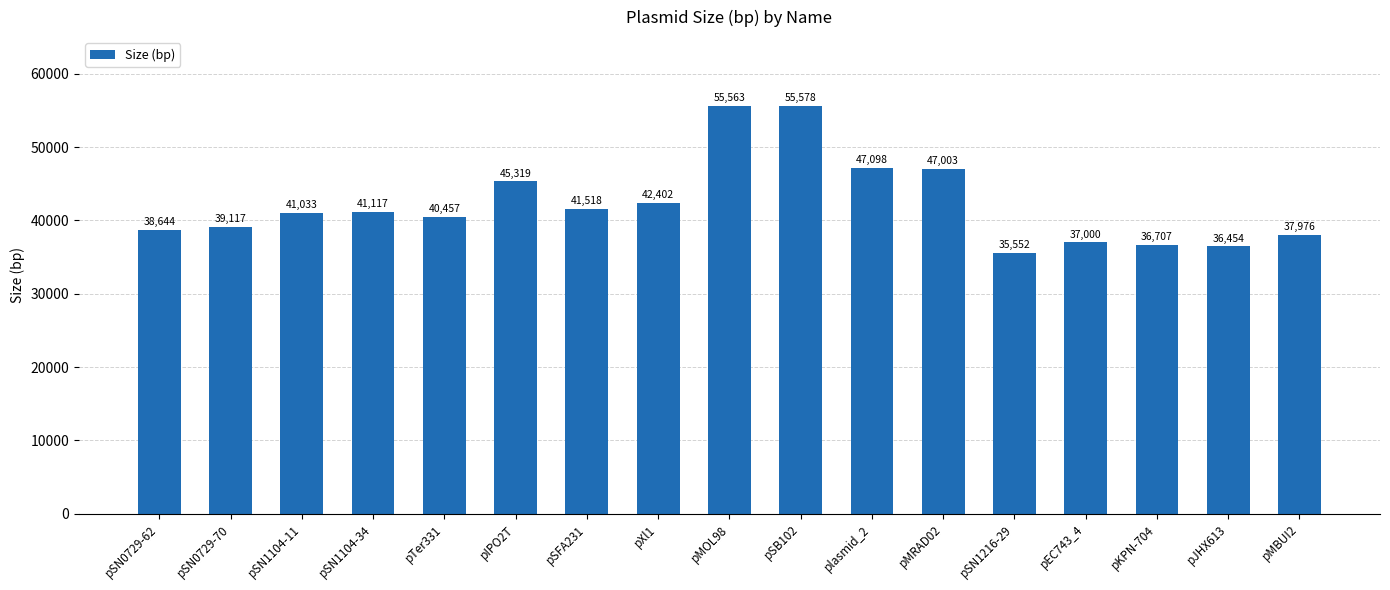

Reading left to right, transcribe all the data shown in this chart.

pSN0729-62=38644	pSN0729-70=39117	pSN1104-11=41033	pSN1104-34=41117	pTer331=40457	pIPO2T=45319	pSFA231=41518	pXl1=42402	pMOL98=55563	pSB102=55578	plasmid_2=47098	pMRAD02=47003	pSN1216-29=35552	pEC743_4=37000	pKPN-704=36707	pJHX613=36454	pMBUI2=37976